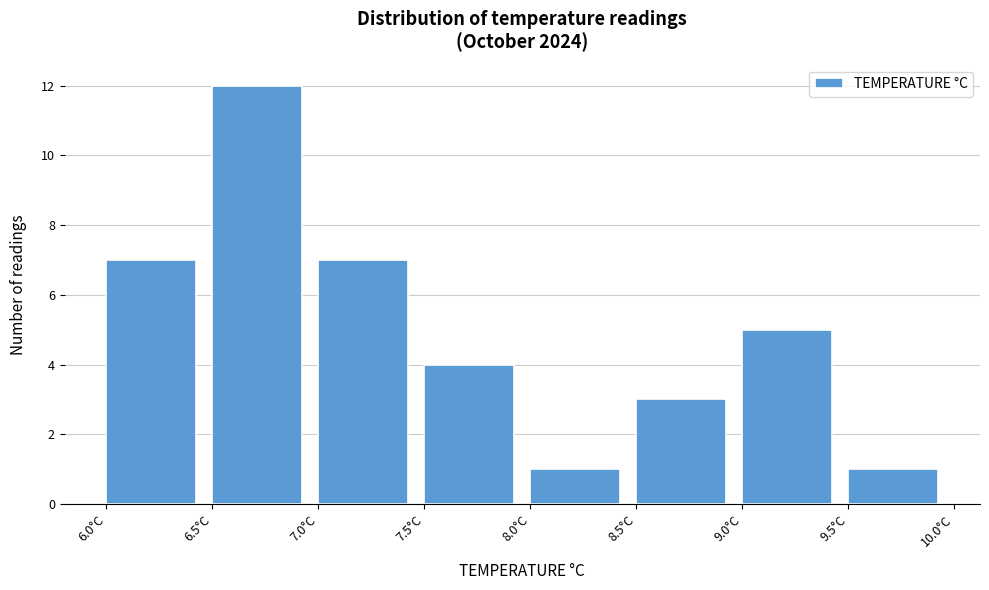

Reading left to right, list every bar in this chart as the range it spans on the x-axis followed by its height. The values are not printed on the chart, so give them approximately, as read against the axis.

6.0 to 6.5: 7
6.5 to 7.0: 12
7.0 to 7.5: 7
7.5 to 8.0: 4
8.0 to 8.5: 1
8.5 to 9.0: 3
9.0 to 9.5: 5
9.5 to 10.0: 1